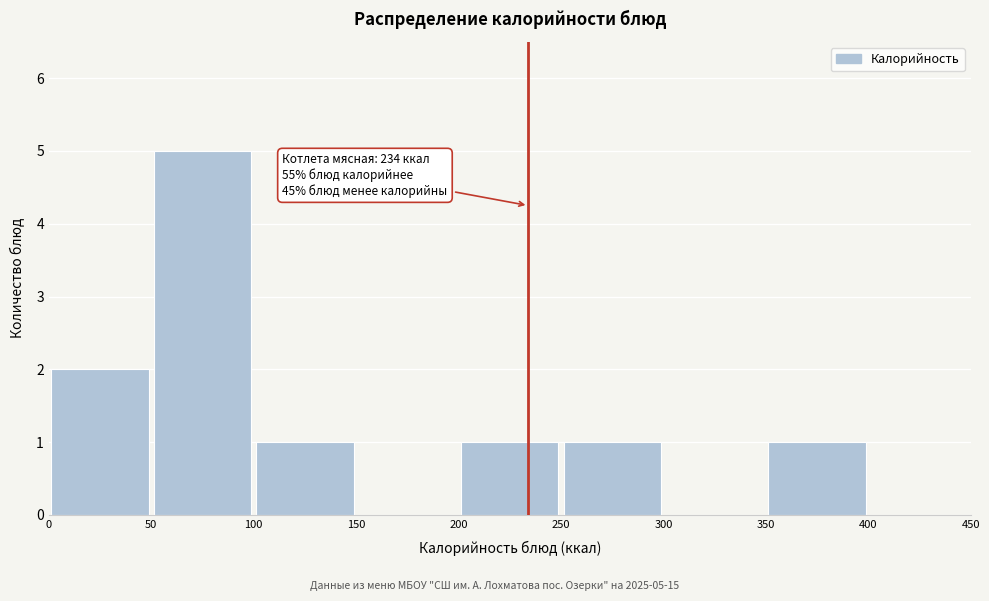

Which range on the x-axis has the tallest bar?

50 to 100